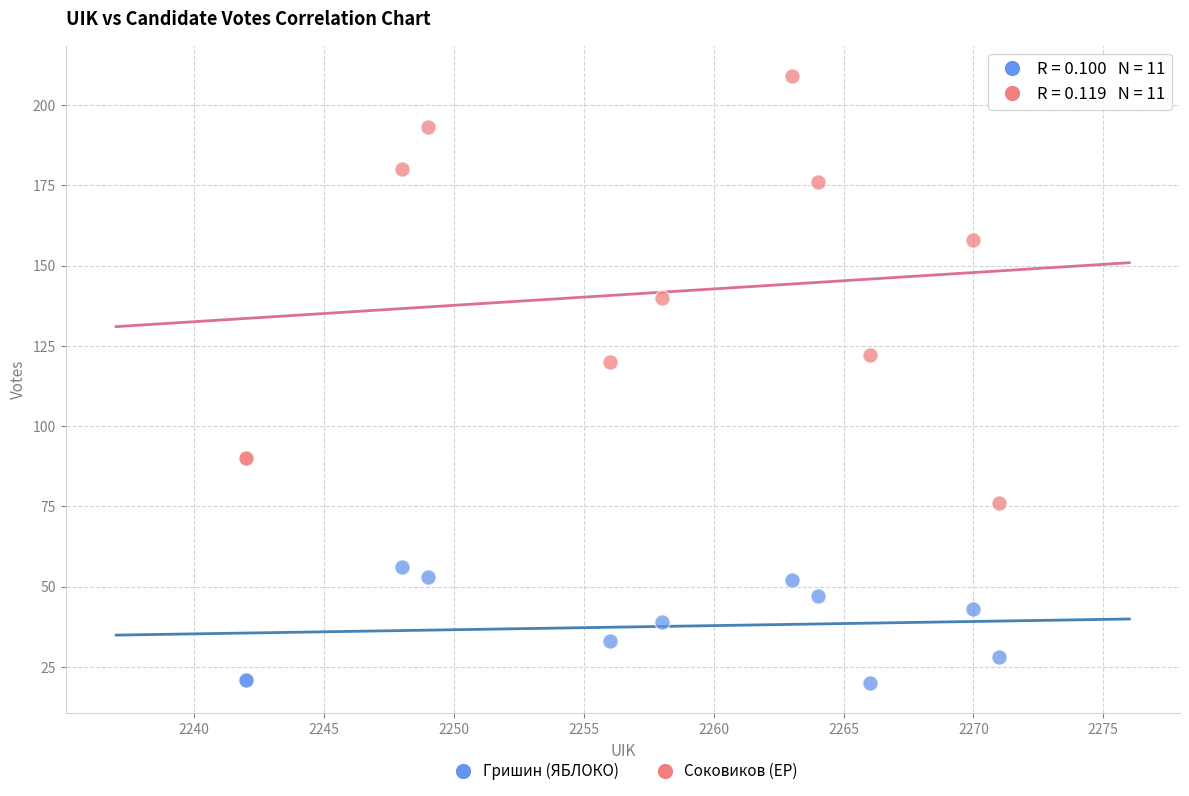

What is the X range (max minus min) for the scatter plot?

29